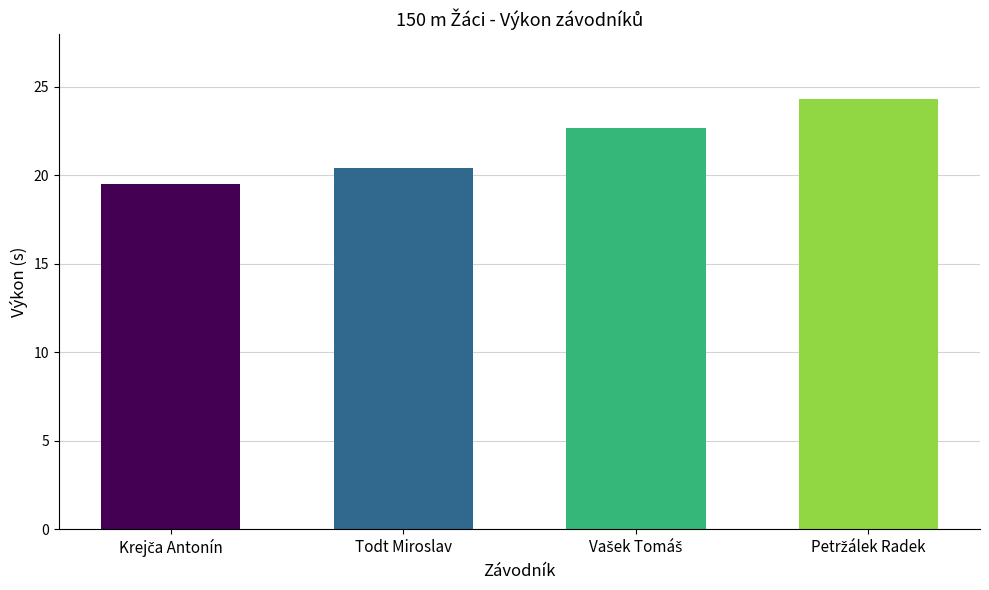

How many bars are there in total?

4